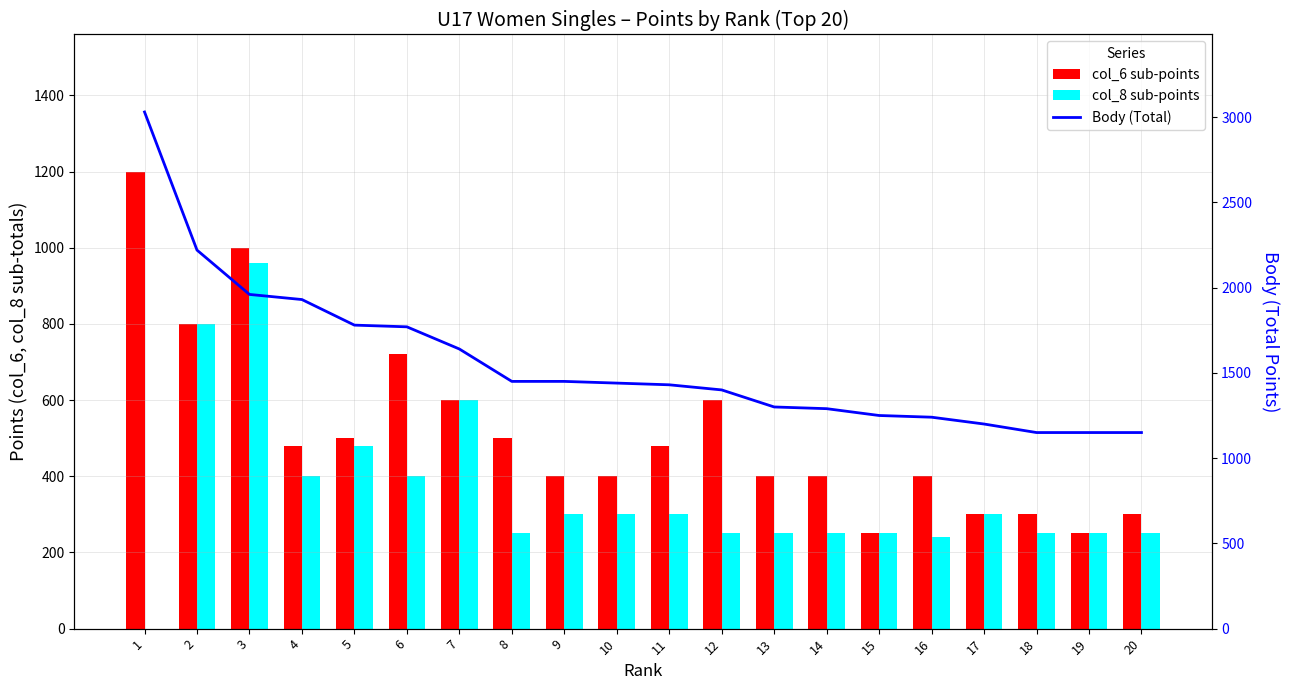

Is it true that col_8 (Points2) equals 300 at 11?

True